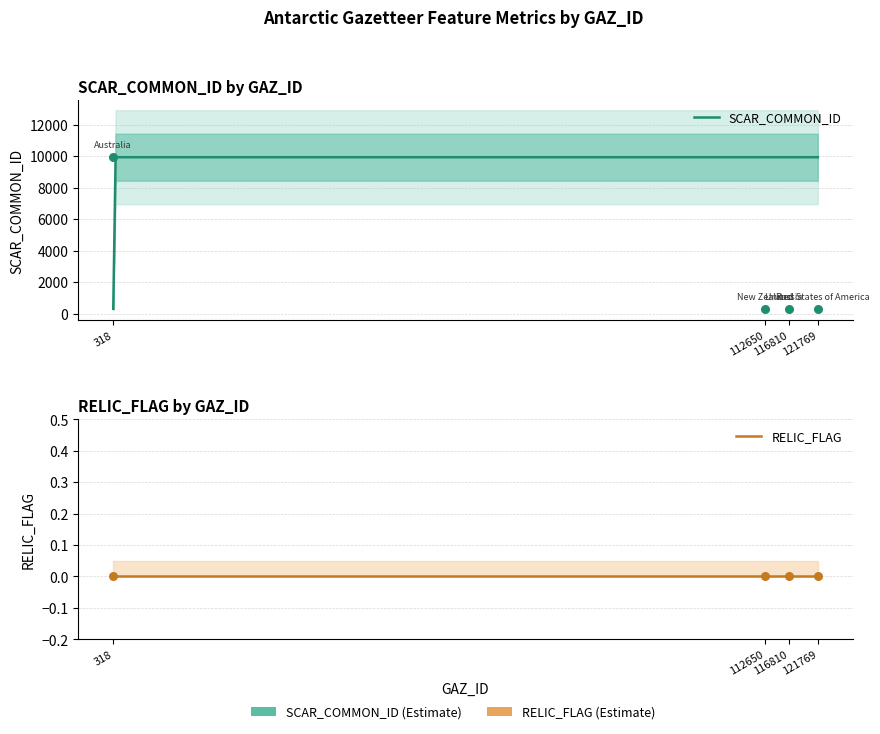

Which has a higher value, 318 or 116810?

318